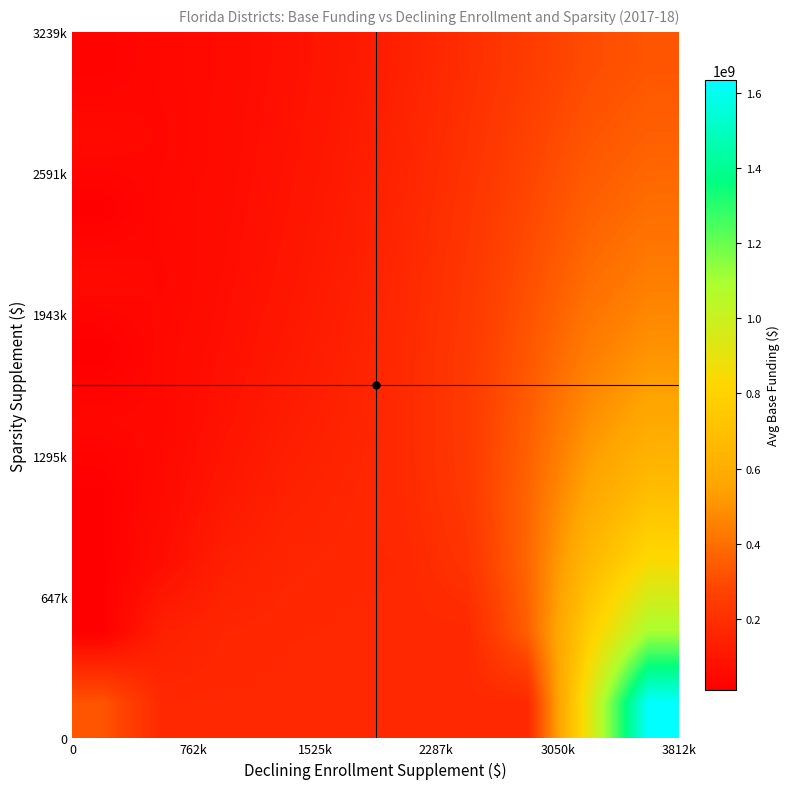

How many series are shown in this chart?

10